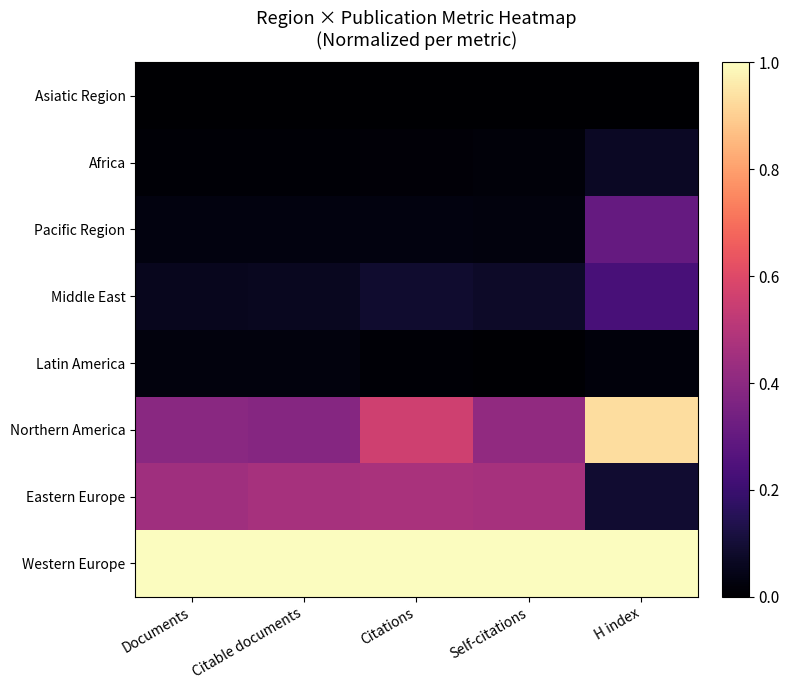

Between Documents and Self-citations, which is larger?

Documents